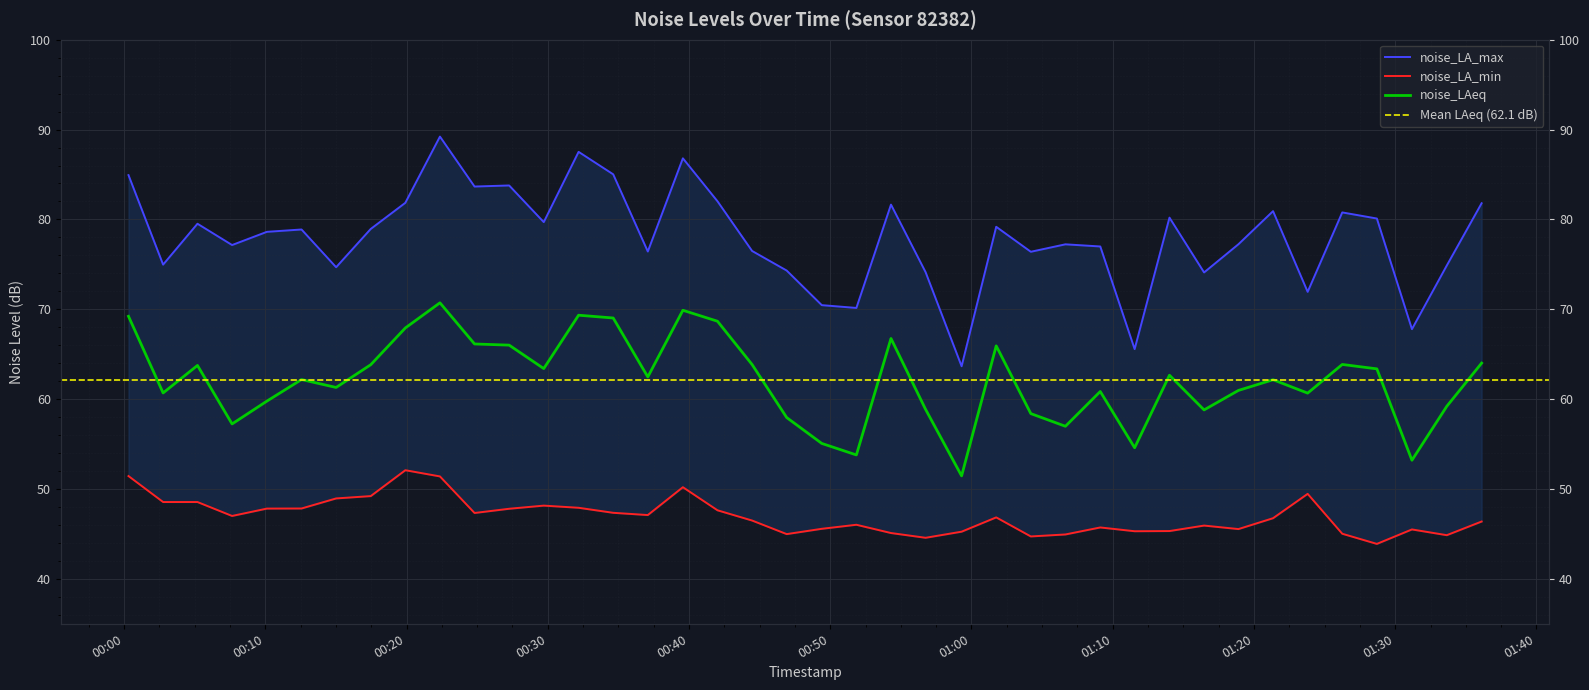

The noise_LAeq series shows 101.4 at 2024-02-23T01:23:48. True or false?

False